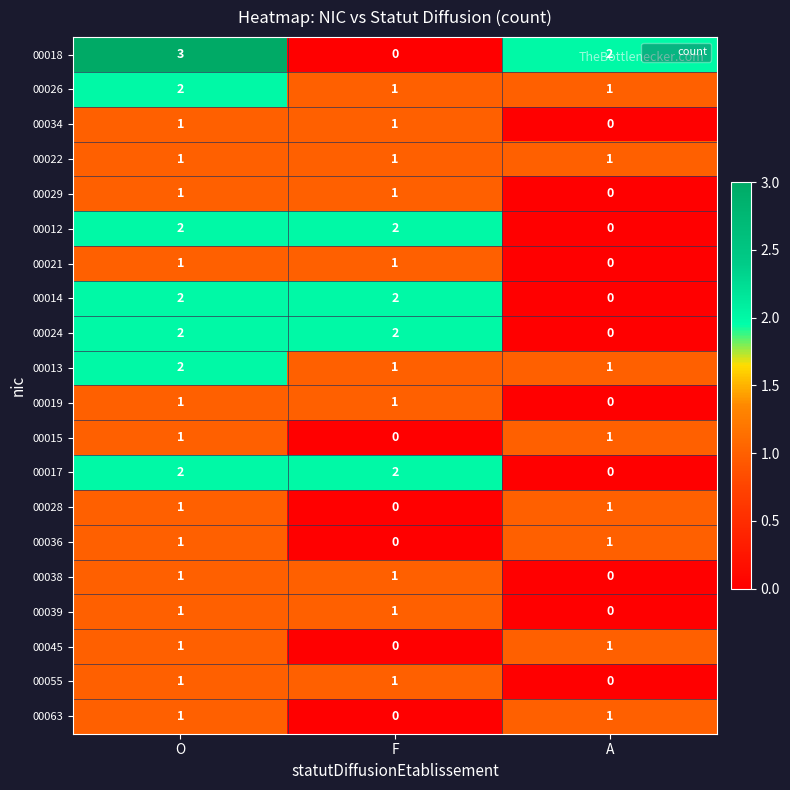

True or false: 00024 has a value of 3 at F.

False